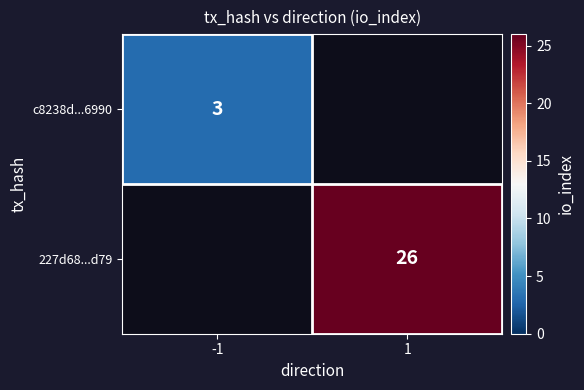

The value of 227d68...d79 at 1 is 43. True or false?

False